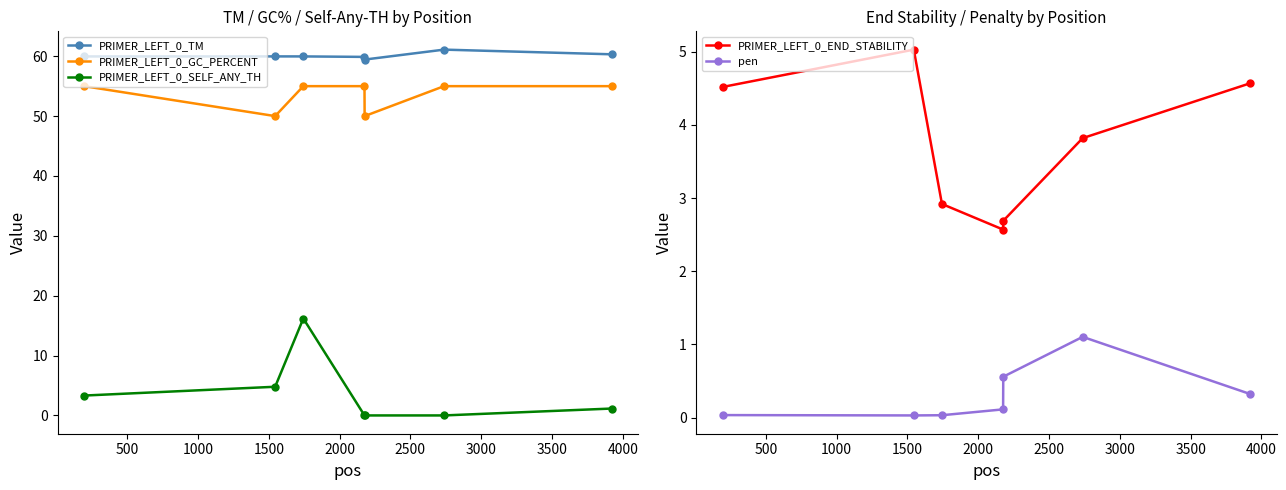

How many data points does each series have?

7